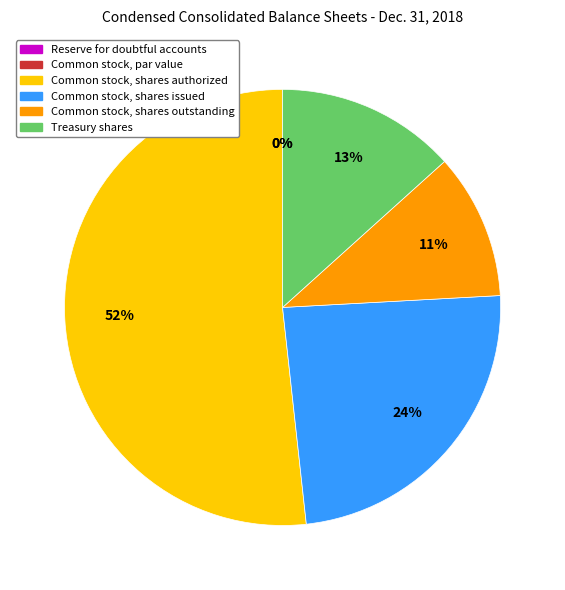

Which slice represents more than half of the pie?

Common stock, shares authorized